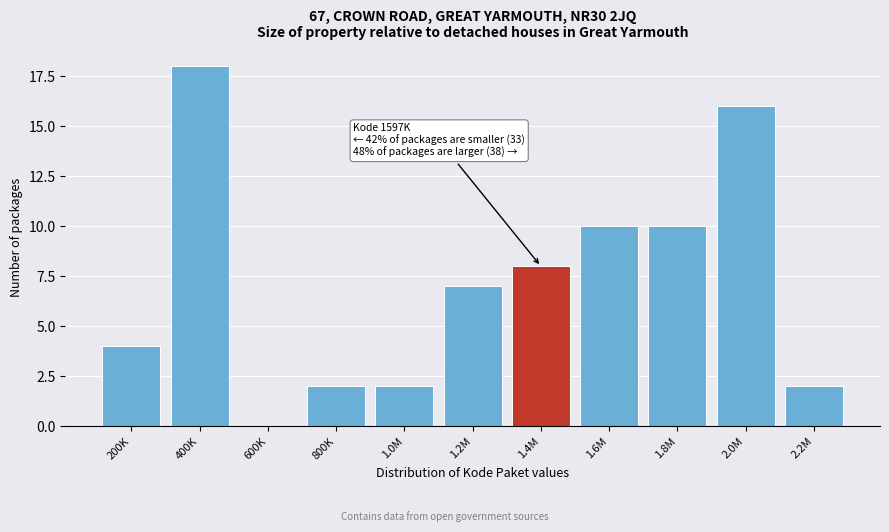

Reading right to left, extract all data points from this chart.

2.2M=2	2.0M=16	1.8M=10	1.6M=10	1.4M=8	1.2M=7	1.0M=2	800K=2	600K=0	400K=18	200K=4